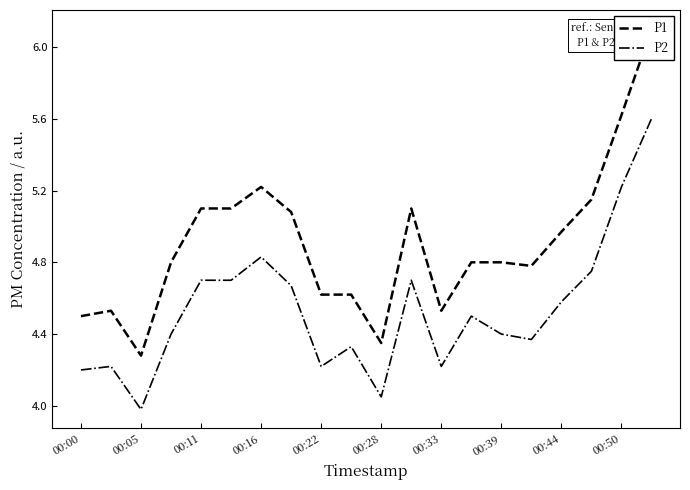

True or false: P1 and P2 cross at least once.

False